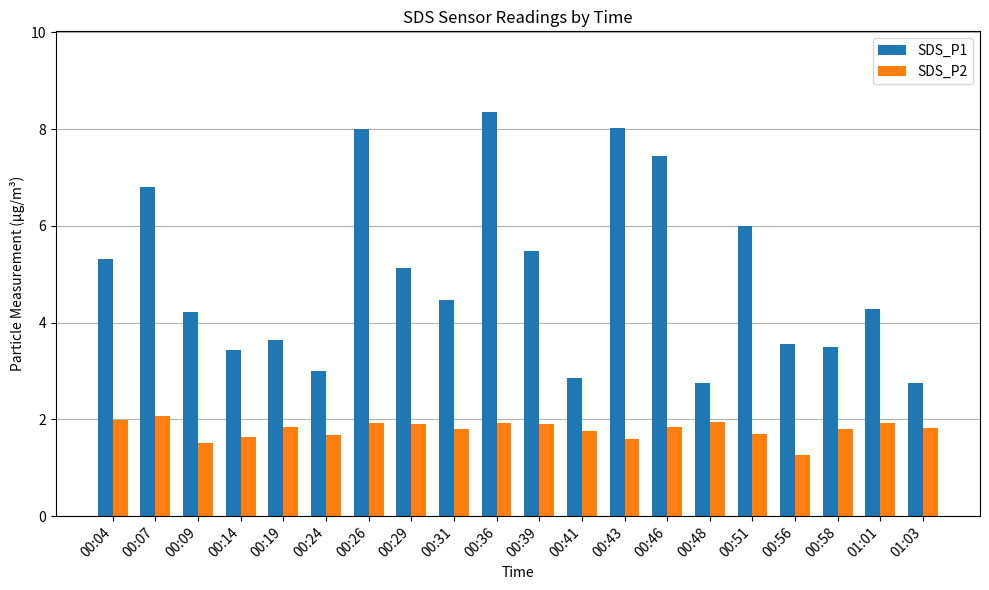

Which category has the highest value in the SDS_P1 series?

00:36